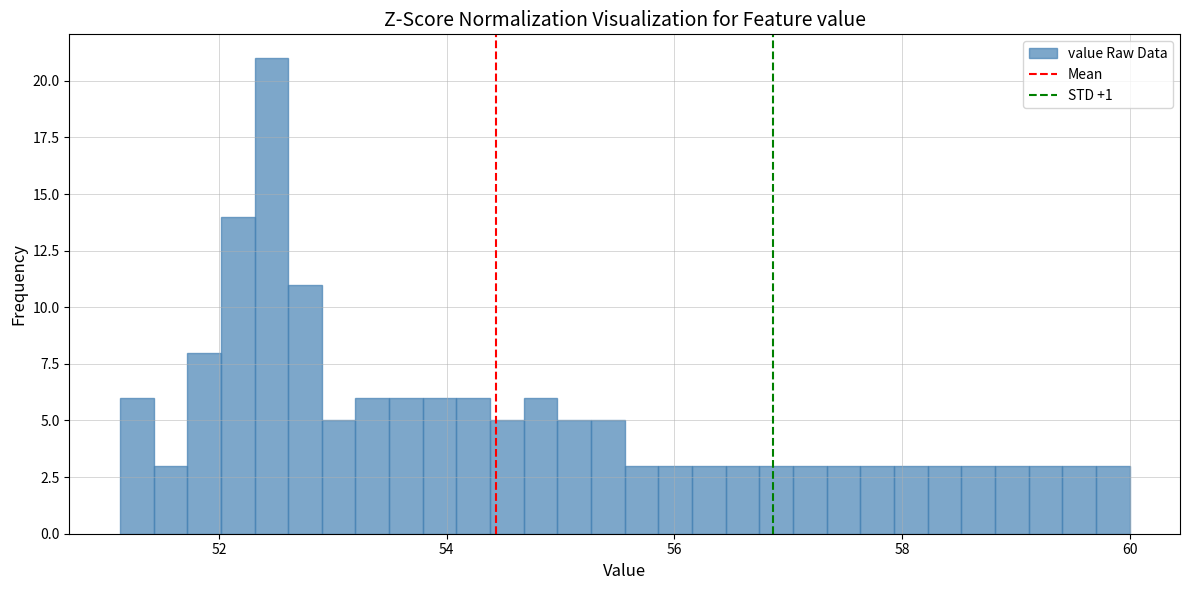

Around what value on the x-axis is the tallest bar? Give the approximate position of its centre, as read against the axis.

52.4